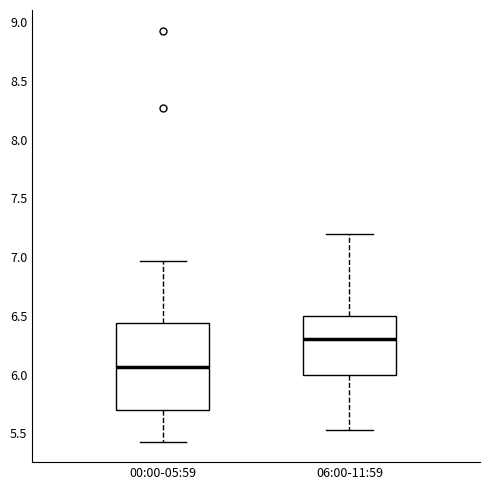

Where does the median line of the box for 06:00-11:59 sit on the y-axis? The values are not printed on the chart, so give them approximately, as read against the axis.

6.30